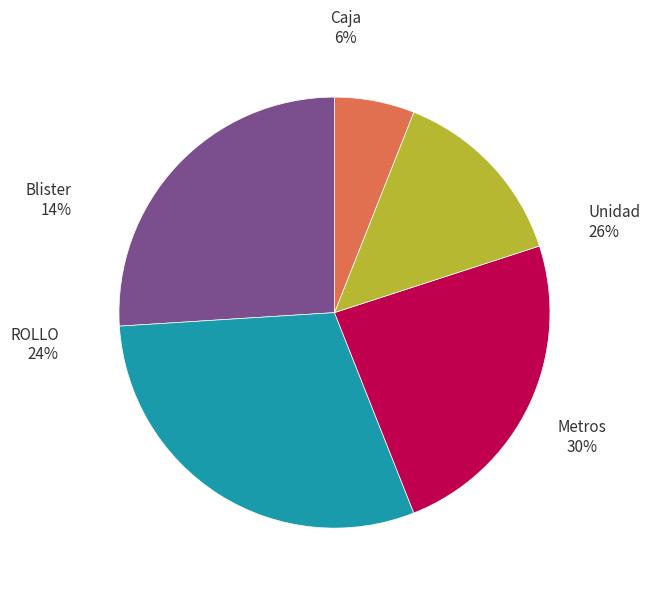

Count the number of slices in the pie.

5